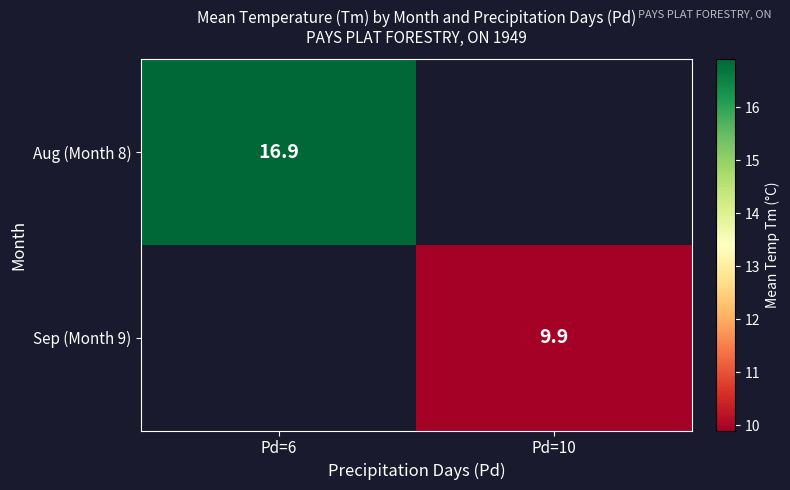

At how many categories does at least one series exceed 12?

1